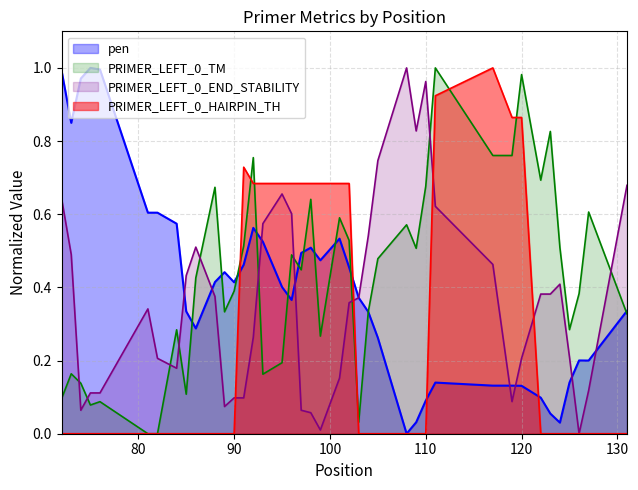

Reading right to left, what are all the values shown in this chart?

pen: 0.3	0.2	0.2	0.1	0.0	0.1	0.1	0.1	0.1	0.1	0.1	0.1	0.0	0.0	0.3	0.3	0.4	0.5	0.5	0.5	0.5	0.5	0.4	0.4	0.5	0.6	0.5	0.4	0.4	0.4	0.3	0.3	0.6	0.6	0.6	1.0	1.0	1.0	0.8	1.0
PRIMER_LEFT_0_TM: 0.3	0.6	0.4	0.3	0.5	0.8	0.7	1.0	0.8	0.8	1.0	0.7	0.5	0.6	0.5	0.3	0.0	0.5	0.6	0.3	0.6	0.4	0.5	0.2	0.2	0.8	0.5	0.4	0.3	0.7	0.4	0.1	0.3	0.0	0.0	0.1	0.1	0.1	0.2	0.1
PRIMER_LEFT_0_END_STABILITY: 0.7	0.1	0.0	0.2	0.4	0.4	0.4	0.2	0.1	0.5	0.6	1.0	0.8	1.0	0.7	0.5	0.4	0.4	0.2	0.0	0.1	0.1	0.6	0.7	0.6	0.3	0.1	0.1	0.1	0.4	0.5	0.4	0.2	0.2	0.3	0.1	0.1	0.1	0.5	0.6
PRIMER_LEFT_0_HAIRPIN_TH: 0.0	0.0	0.0	0.0	0.0	0.0	0.0	0.9	0.9	1.0	0.9	0.0	0.0	0.0	0.0	0.0	0.0	0.7	0.7	0.7	0.7	0.7	0.7	0.7	0.7	0.7	0.7	0.0	0.0	0.0	0.0	0.0	0.0	0.0	0.0	0.0	0.0	0.0	0.0	0.0